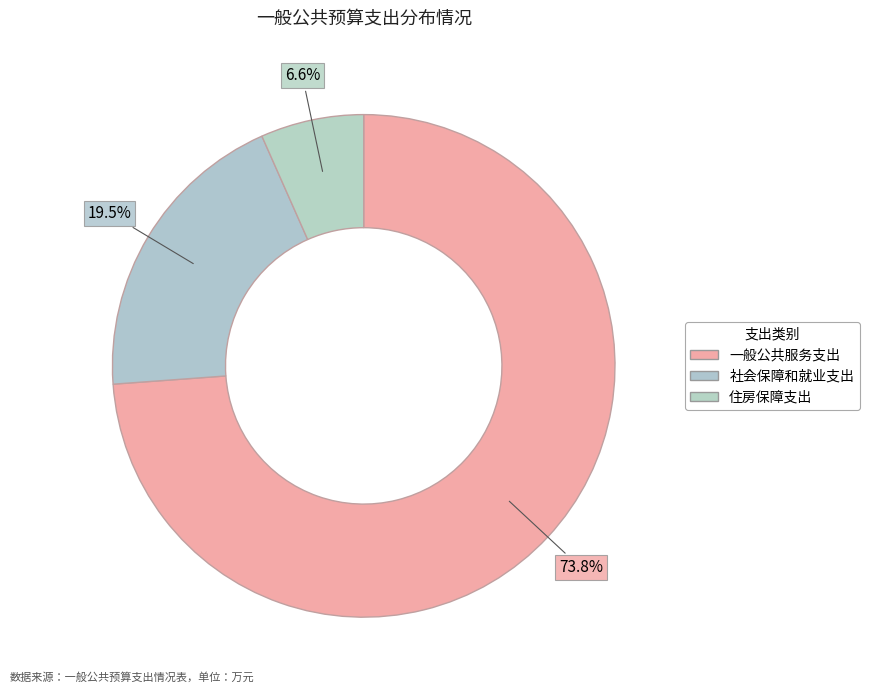

Which has a higher value, 社会保障和就业支出 or 一般公共服务支出?

一般公共服务支出